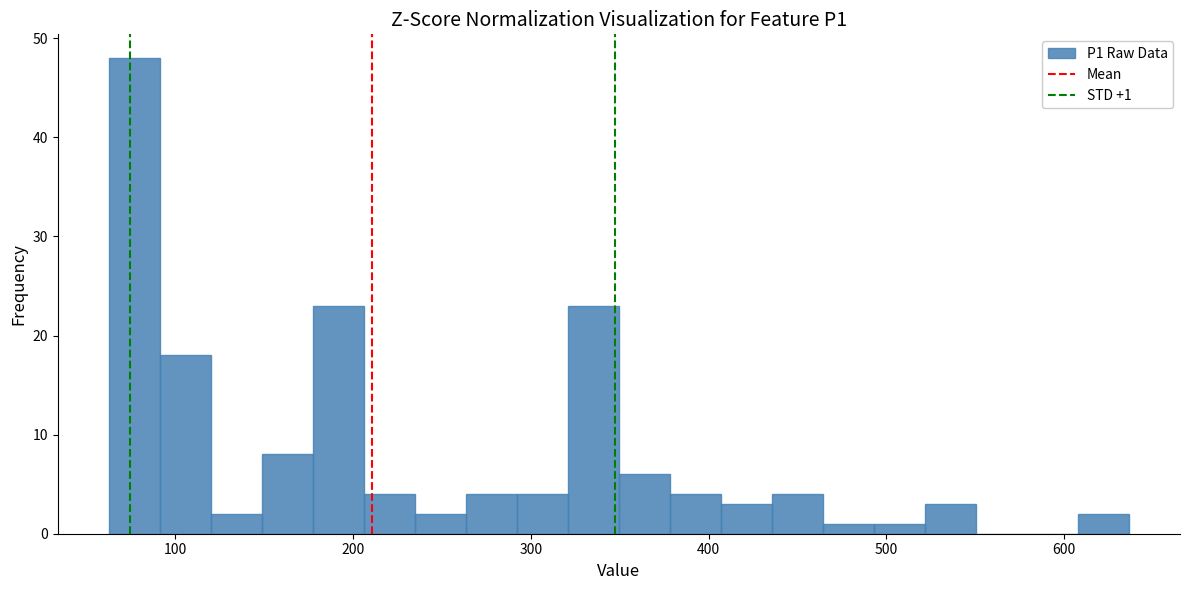

Around what value on the x-axis is the tallest bar? Give the approximate position of its centre, as read against the axis.

80